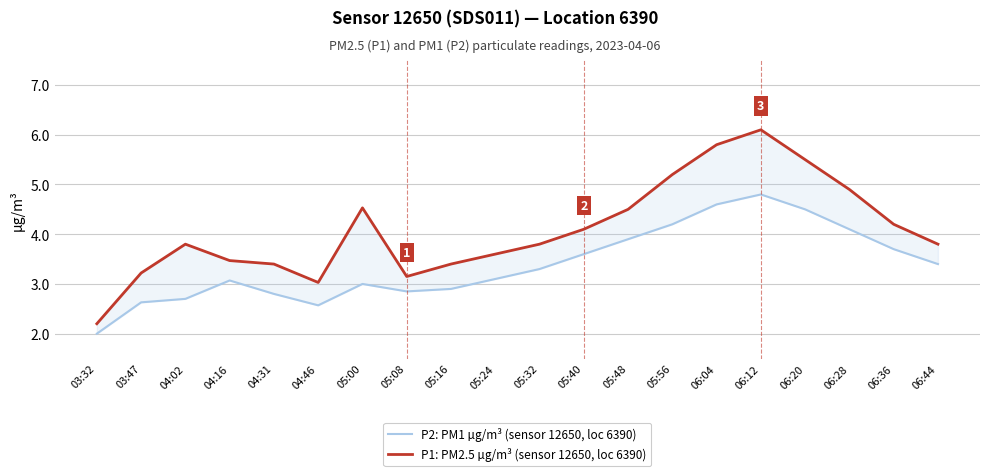

Reading left to right, what are all the values shown in this chart?

P2: PM1 µg/m³ (sensor 12650, loc 6390): 03:32=2.0	03:47=2.6	04:02=2.7	04:16=3.1	04:31=2.8	04:46=2.6	05:00=3.0	05:08=2.9	05:16=2.9	05:24=3.1	05:32=3.3	05:40=3.6	05:48=3.9	05:56=4.2	06:04=4.6	06:12=4.8	06:20=4.5	06:28=4.1	06:36=3.7	06:44=3.4
P1: PM2.5 µg/m³ (sensor 12650, loc 6390): 03:32=2.2	03:47=3.2	04:02=3.8	04:16=3.5	04:31=3.4	04:46=3.0	05:00=4.5	05:08=3.1	05:16=3.4	05:24=3.6	05:32=3.8	05:40=4.1	05:48=4.5	05:56=5.2	06:04=5.8	06:12=6.1	06:20=5.5	06:28=4.9	06:36=4.2	06:44=3.8